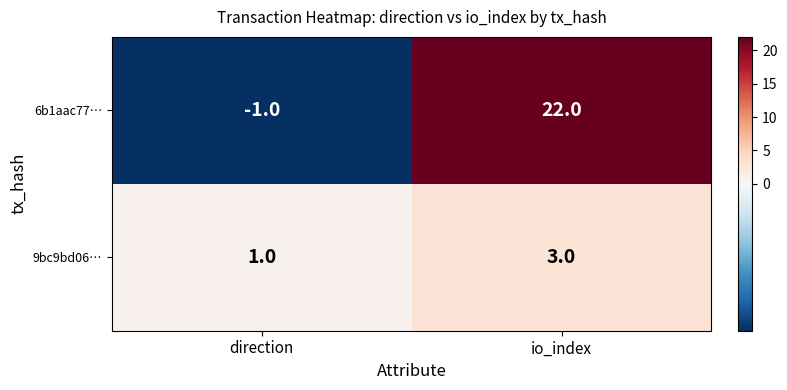

Is it true that 6b1aac77… equals -1 at direction?

True